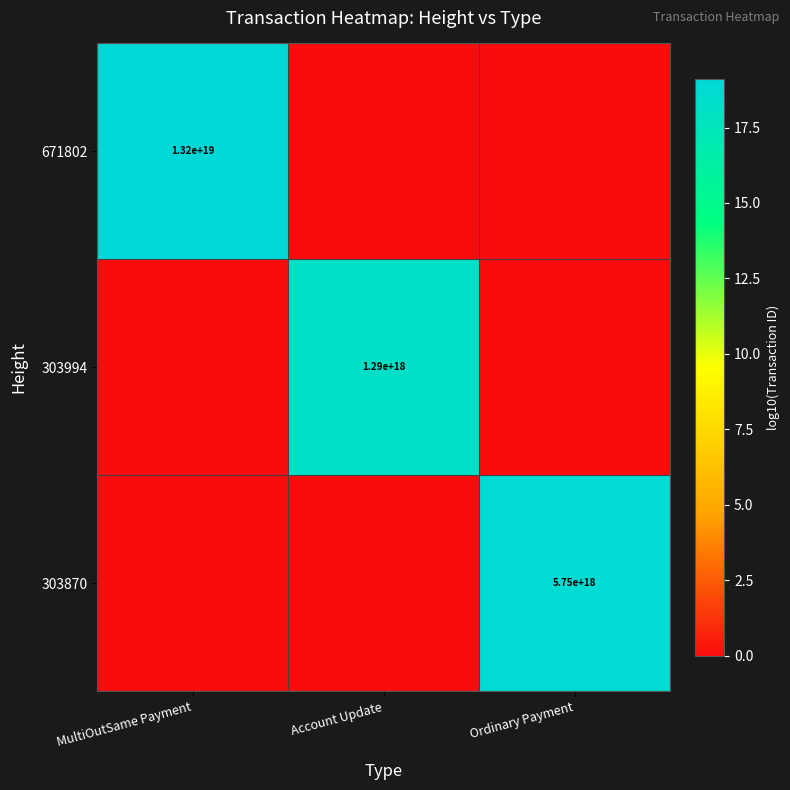

At which category does the chart reach its minimum across all series?

Account Update